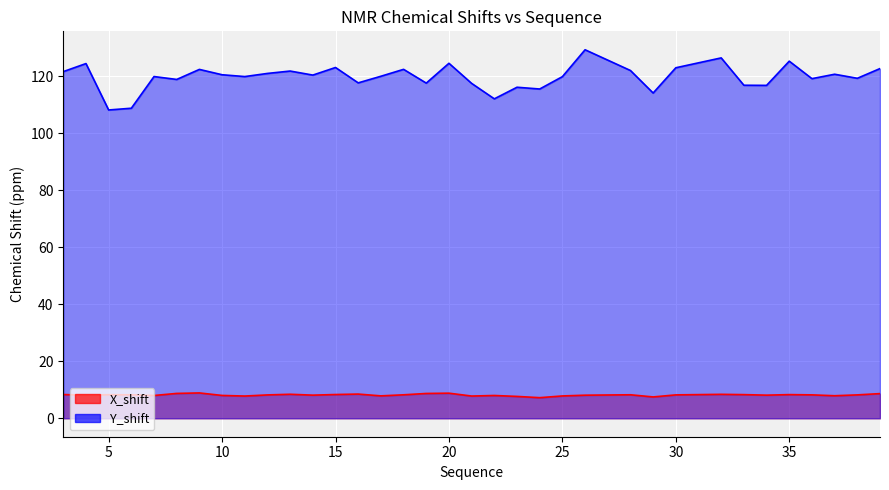

What is the maximum value shown in the chart?

129.3